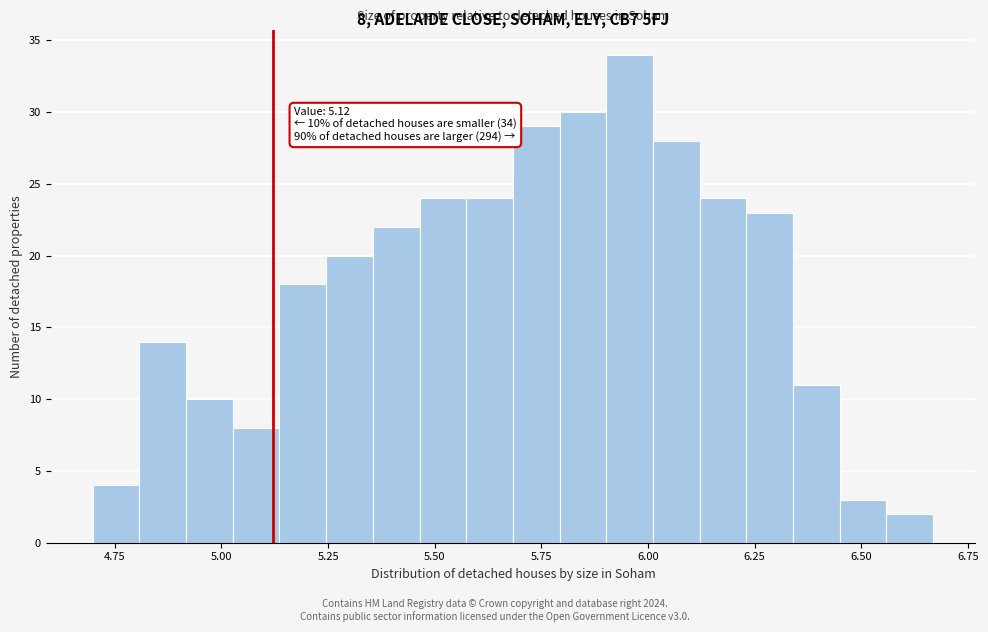

Read against the x-axis, roughly where is the centre of the tallest bar?

5.95